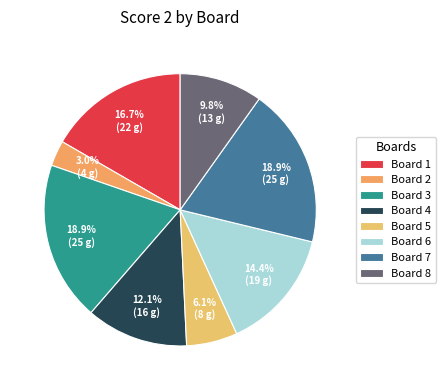

Which slice is the smallest?

Board 2